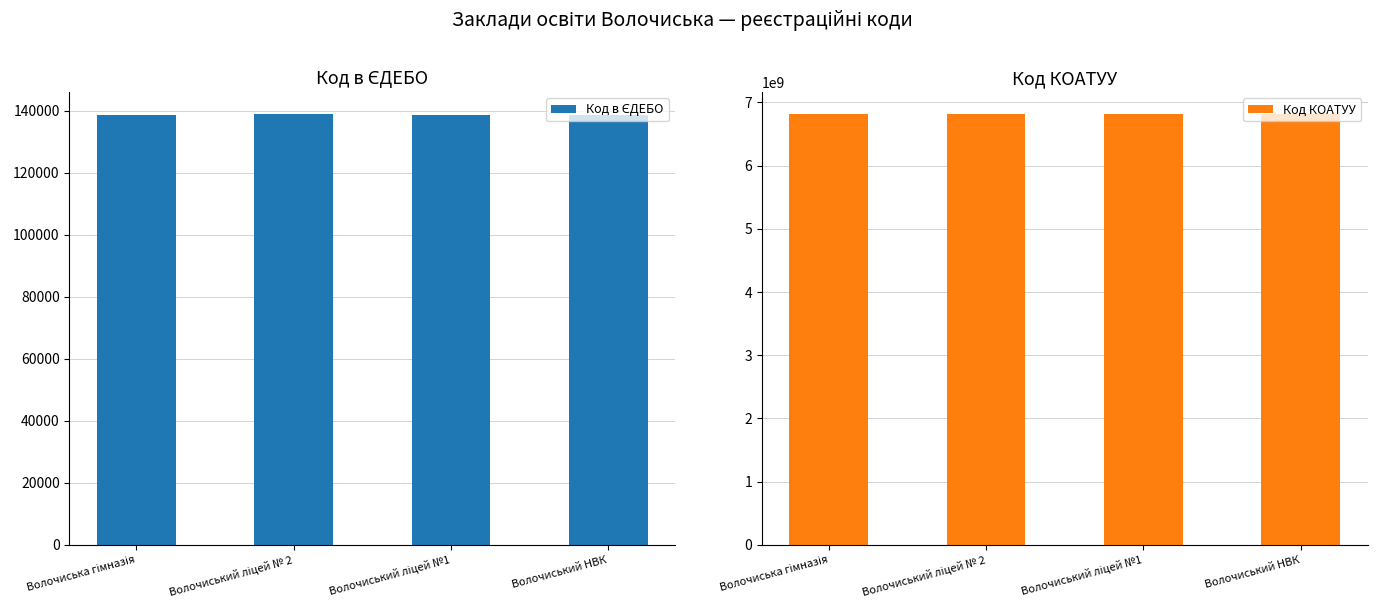

What is the label of the 2nd bar from the left?

Волочиський ліцей № 2